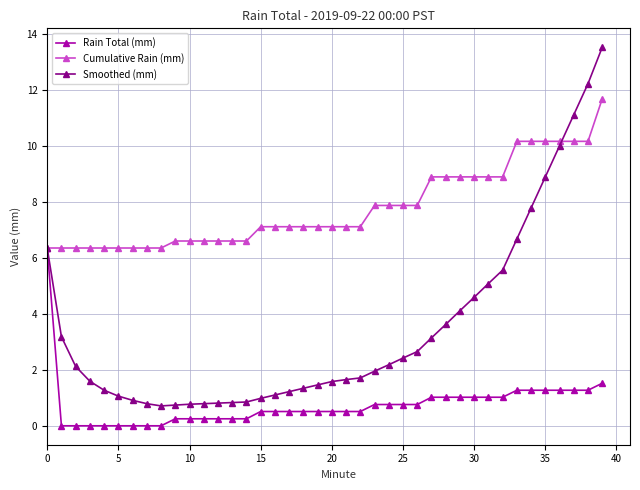

What is the greatest value displayed?

13.5